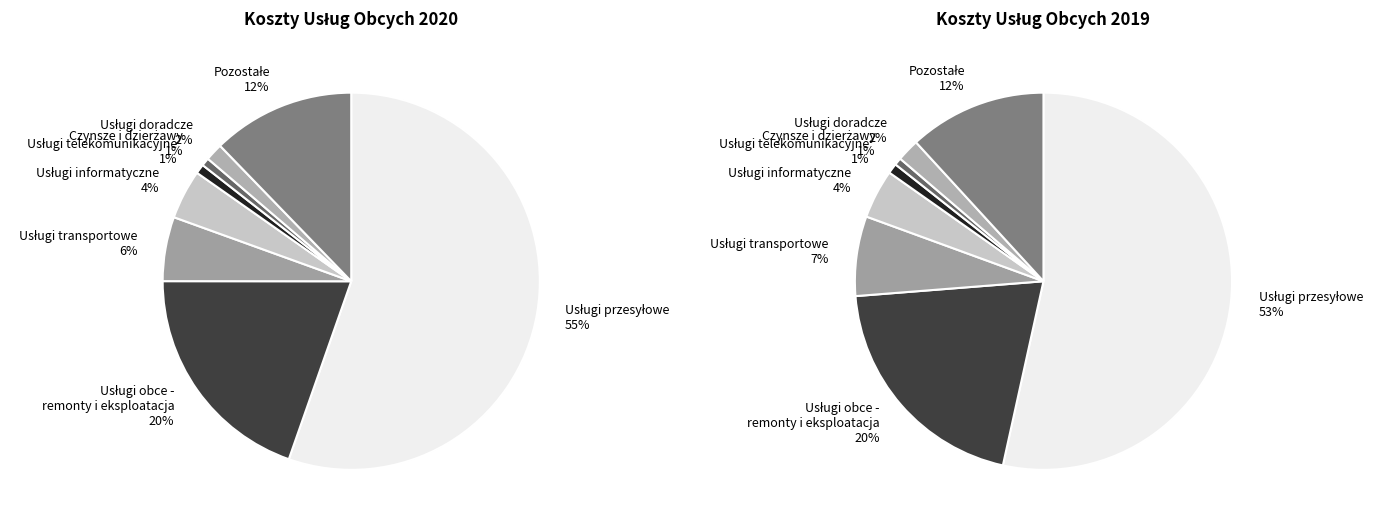

At Pozostałe, list the series in order from largest to smallest.

values_2020, values_2019